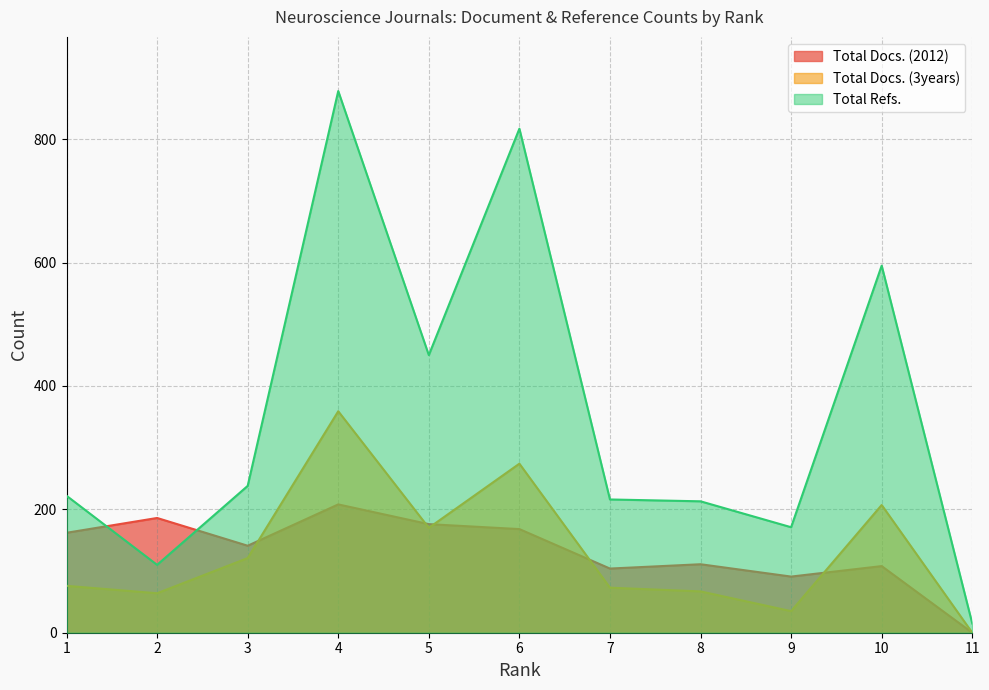

How many intersections are there between Total Docs. (2012) and Total Refs.?

2